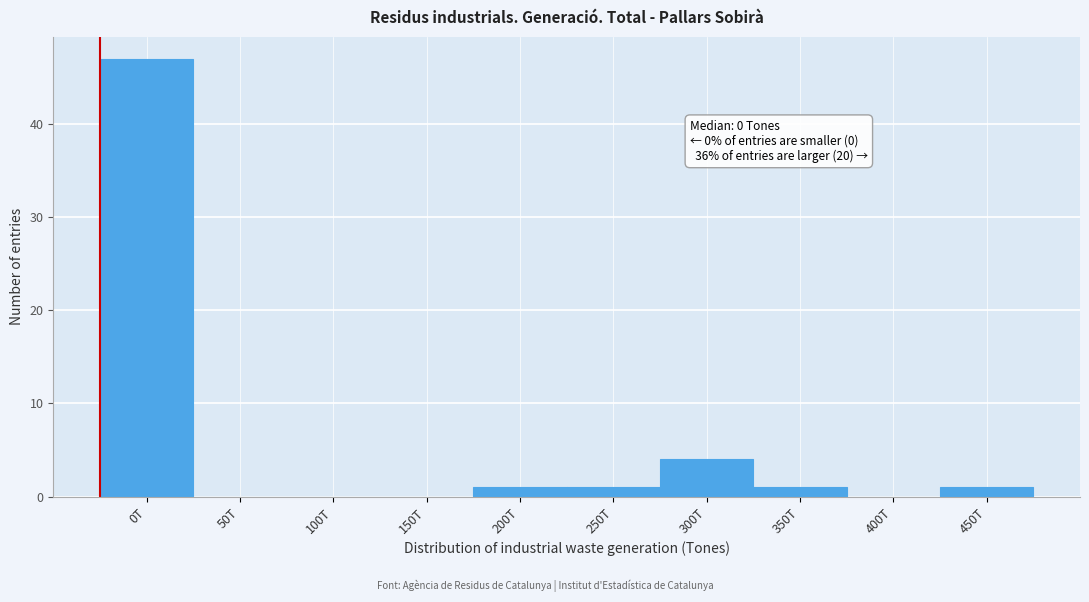

Reading right to left, what are all the values shown in this chart?

450T=1	400T=0	350T=1	300T=4	250T=1	200T=1	150T=0	100T=0	50T=0	0T=47